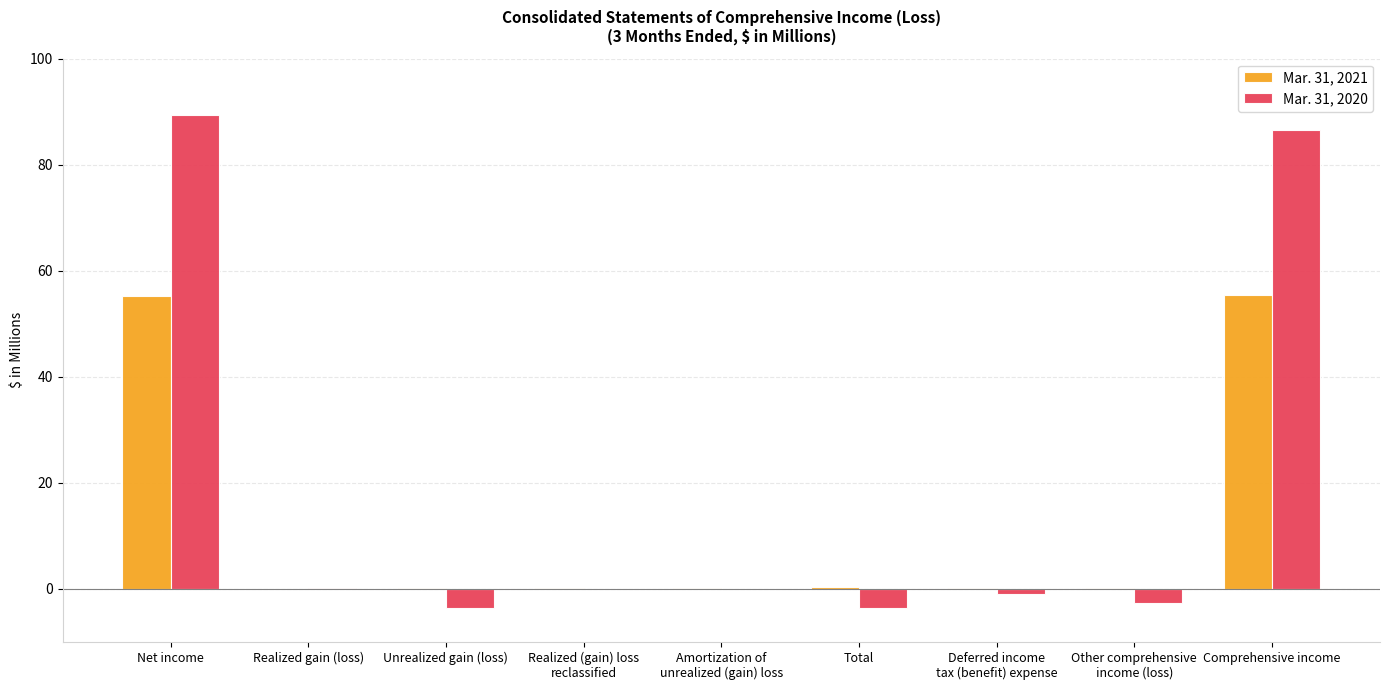

The Mar. 31, 2020 series shows -3.6 at Unrealized gain (loss). True or false?

True